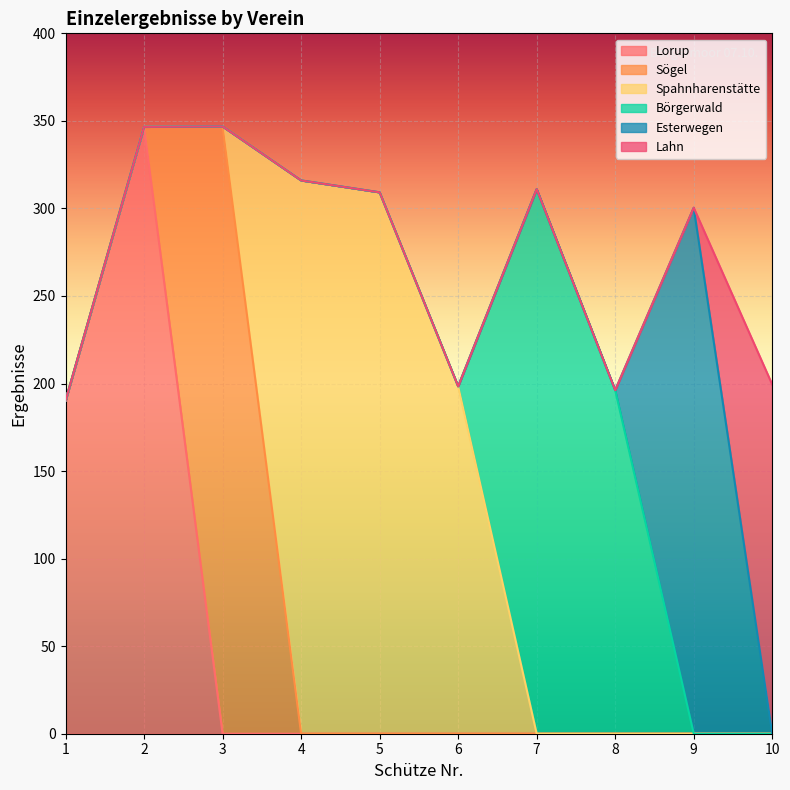

At which category does Spahnharenstätte reach its first local peak?

4